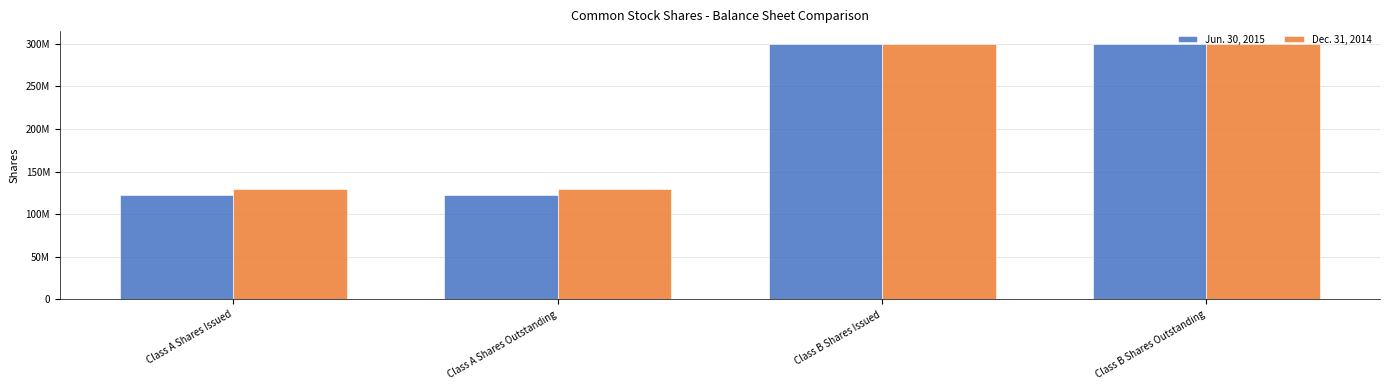

List the labels in order of Jun. 30, 2015 value, smallest first.

Class A Shares Issued, Class A Shares Outstanding, Class B Shares Issued, Class B Shares Outstanding